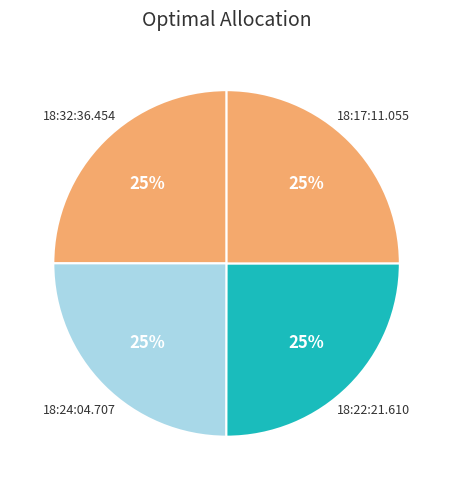

Rank the categories by value from highest to lowest.

18:22:21.610, 18:32:36.454, 18:24:04.707, 18:17:11.055